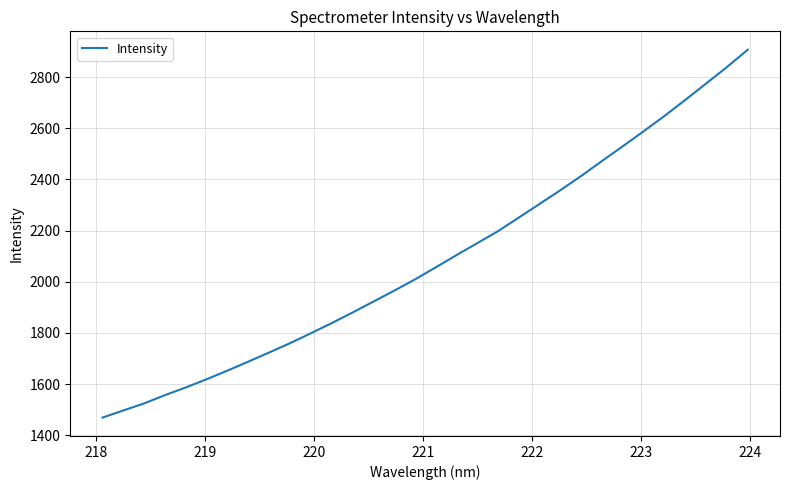

True or false: there are more than 0 points higher than both neighbors.

False